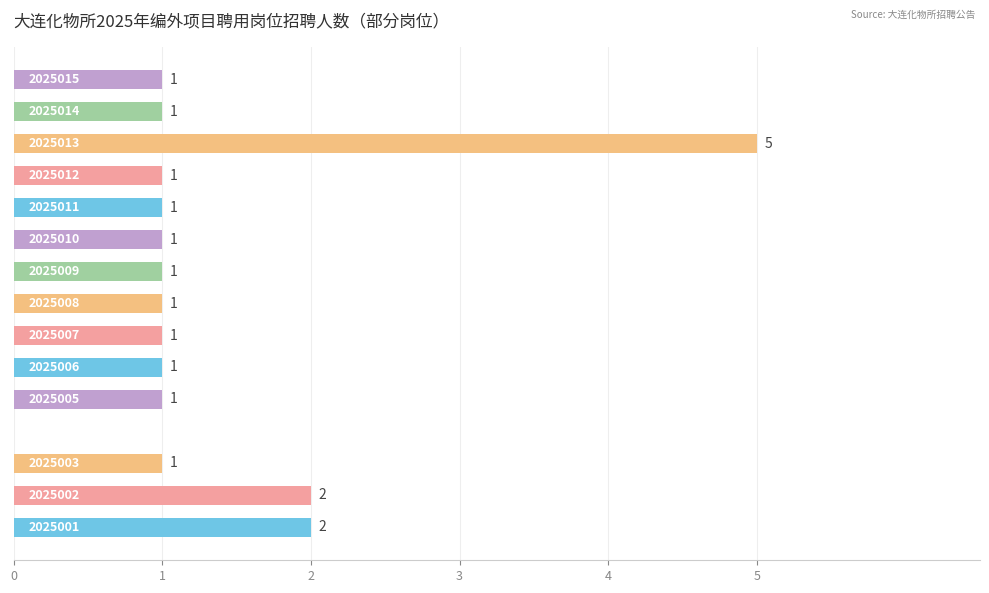

What is the greatest value displayed?

5